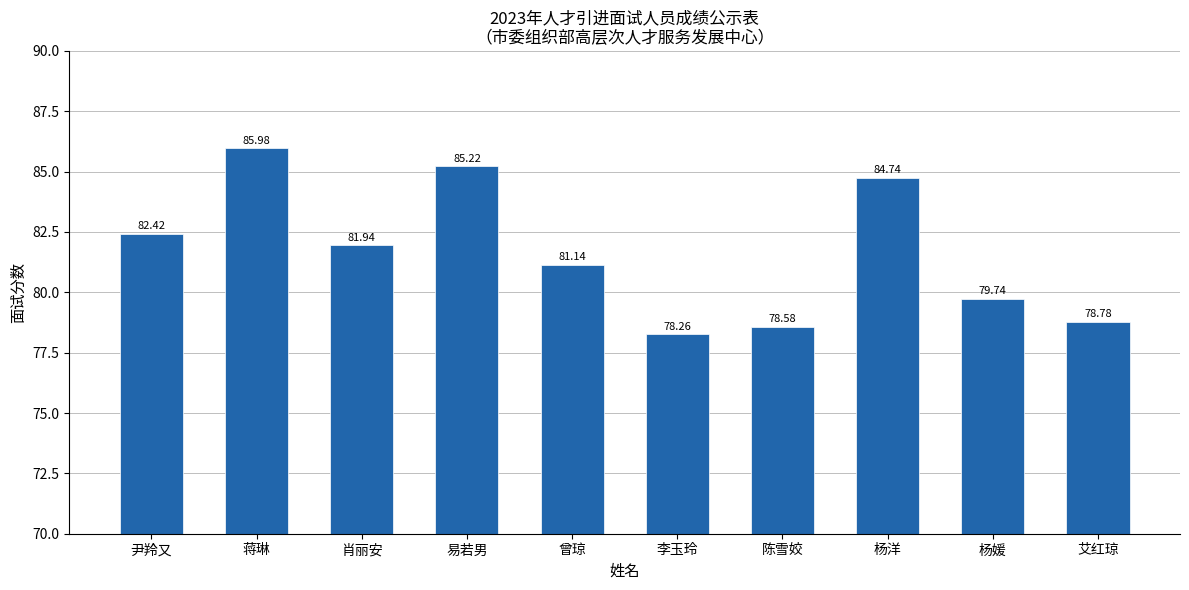

What value does the data have at 陈雪姣?

78.6